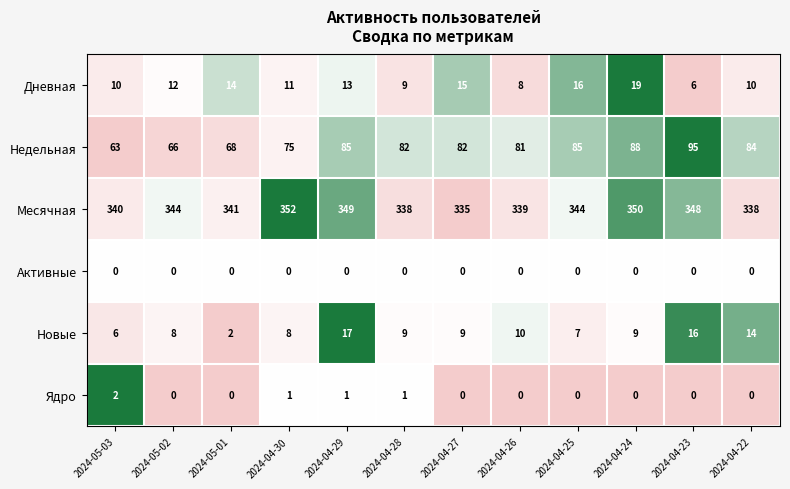

What is the sum of all Новые values?

115